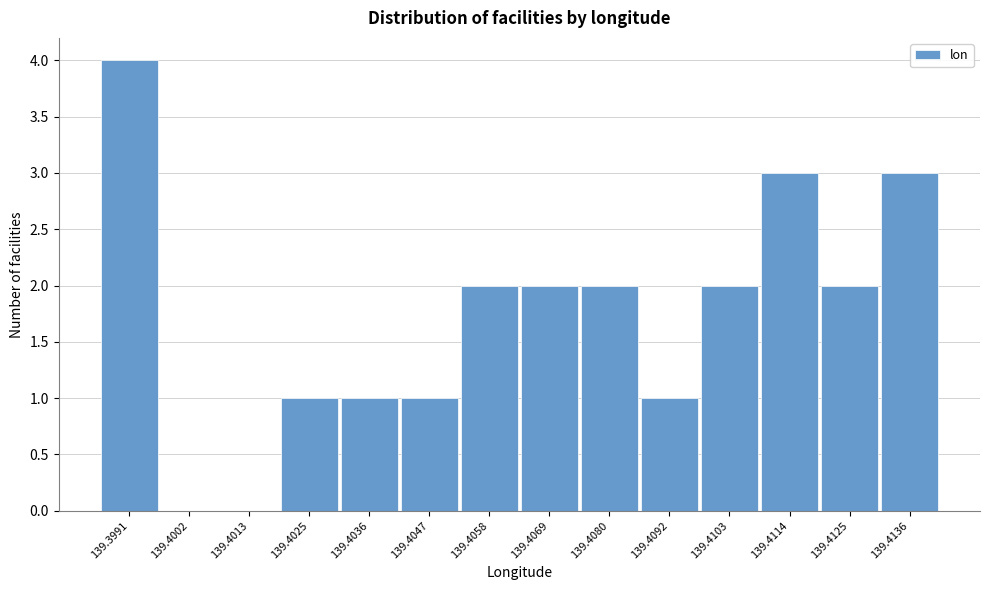

Reading left to right, extract all data points from this chart.

139.3991=4	139.4002=0	139.4013=0	139.4025=1	139.4036=1	139.4047=1	139.4058=2	139.4069=2	139.4080=2	139.4092=1	139.4103=2	139.4114=3	139.4125=2	139.4136=3